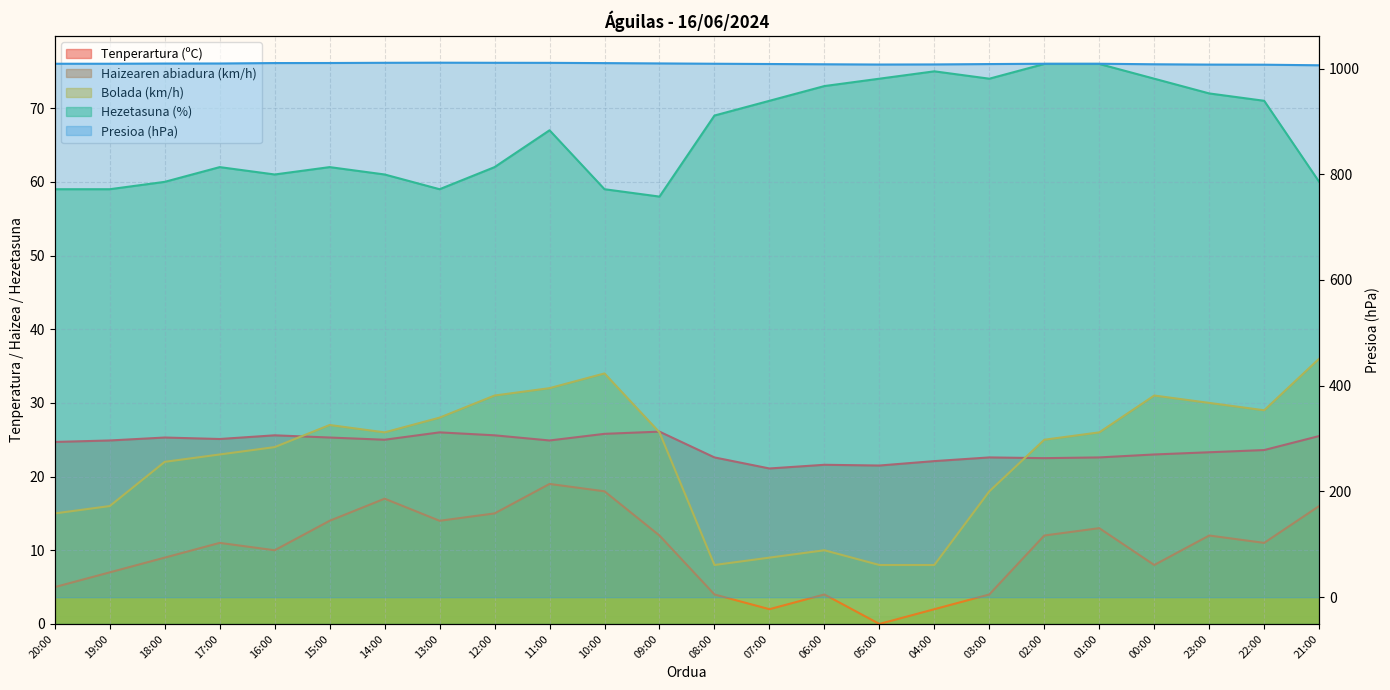

True or false: Presioa (hPa) and Bolada (km/h) cross at least once.

False